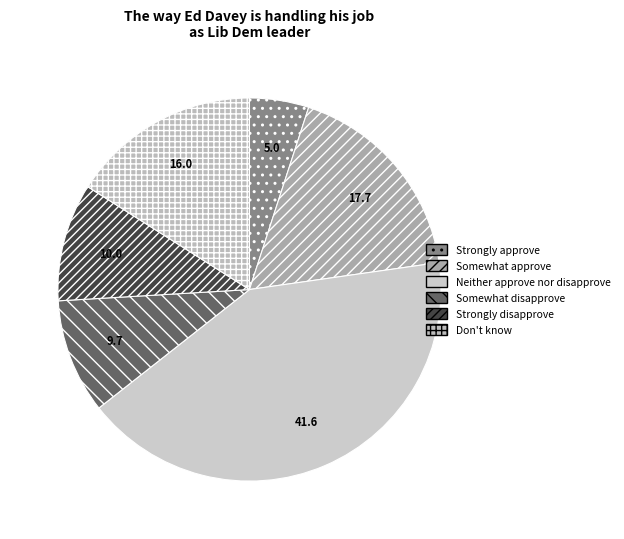

What is the smallest slice in the pie chart?

Strongly approve